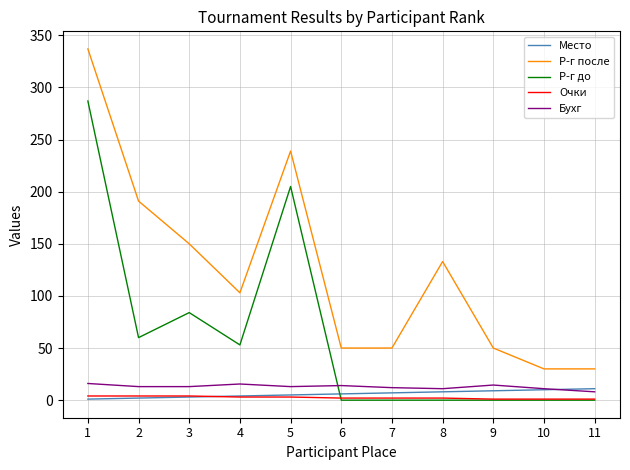

Read the Бухг value at 3.

13.0